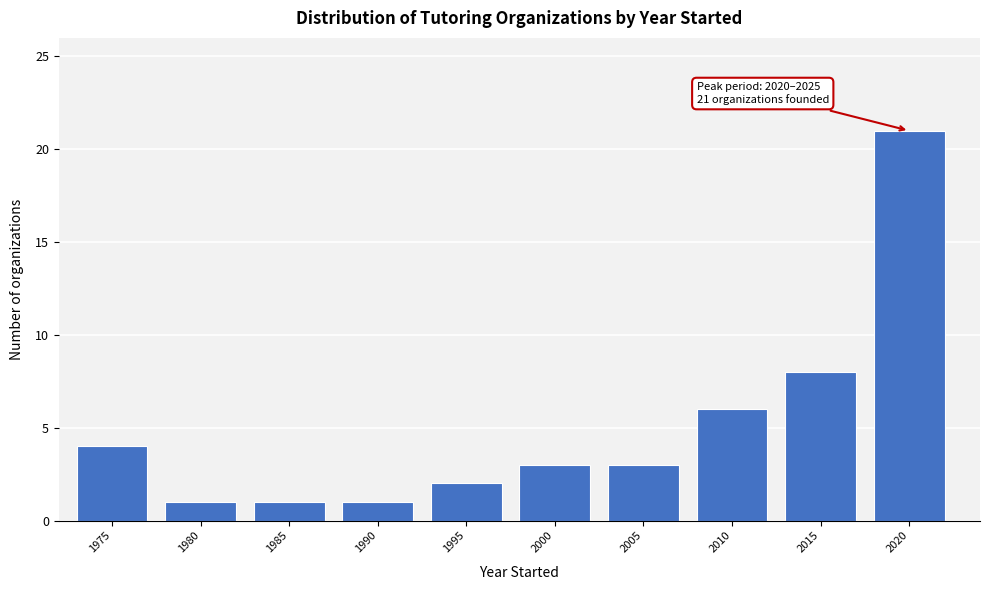

Reading left to right, extract all data points from this chart.

1975=4	1980=1	1985=1	1990=1	1995=2	2000=3	2005=3	2010=6	2015=8	2020=21